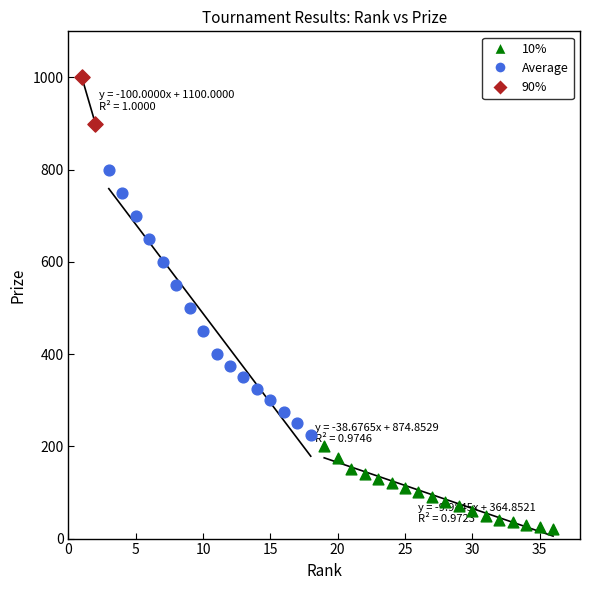

Which series contains the highest Y value?

90%